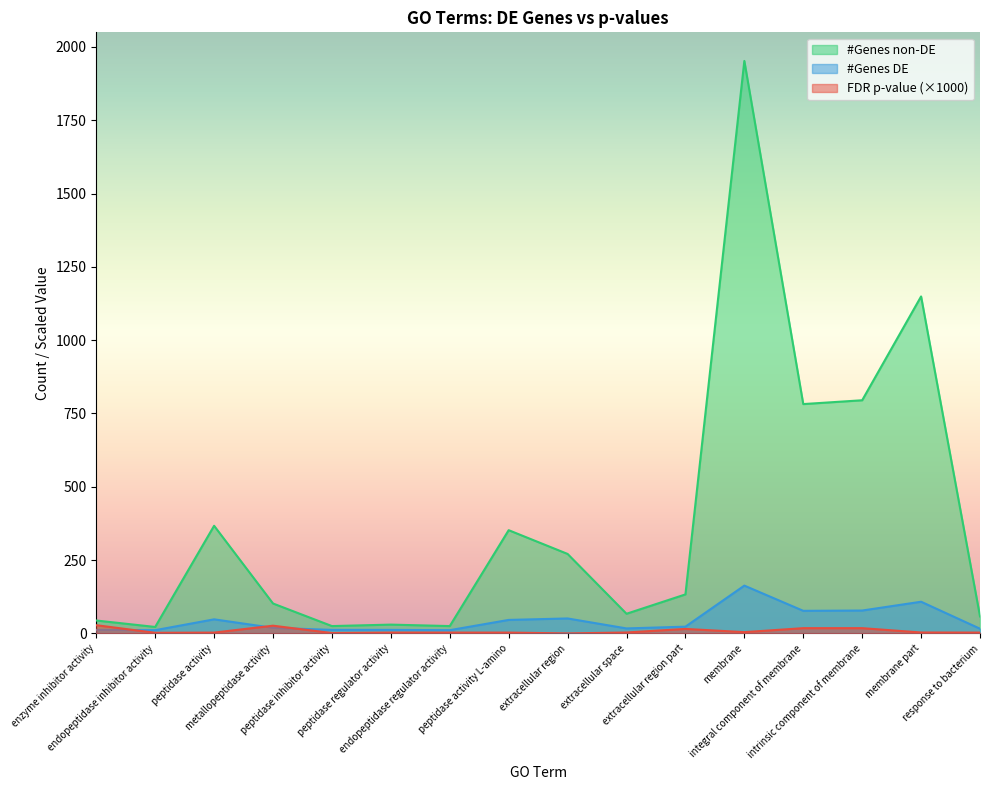

What is the lowest value of the #Genes non-DE series?

22.0